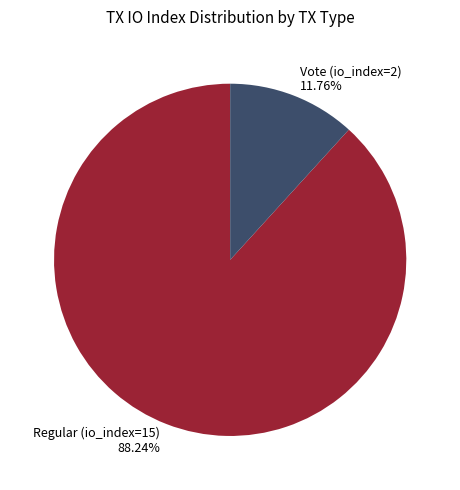

Is the sum of Vote (io_index=2) and Regular (io_index=15) greater than half?

Yes